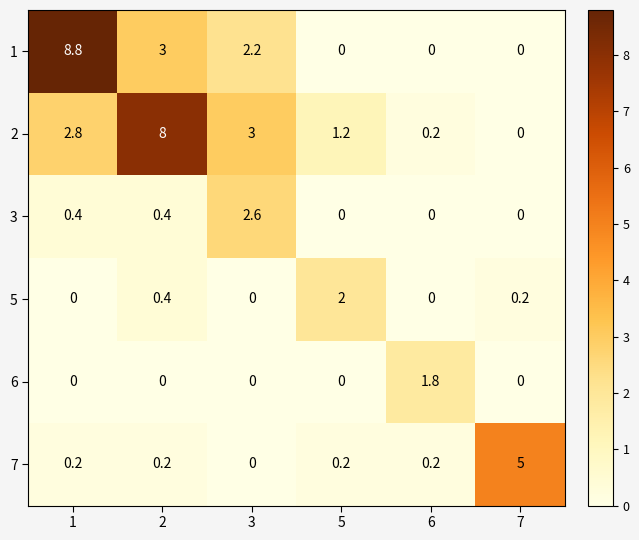

What is the difference between the maximum and minimum values in the 2 series?

8.0